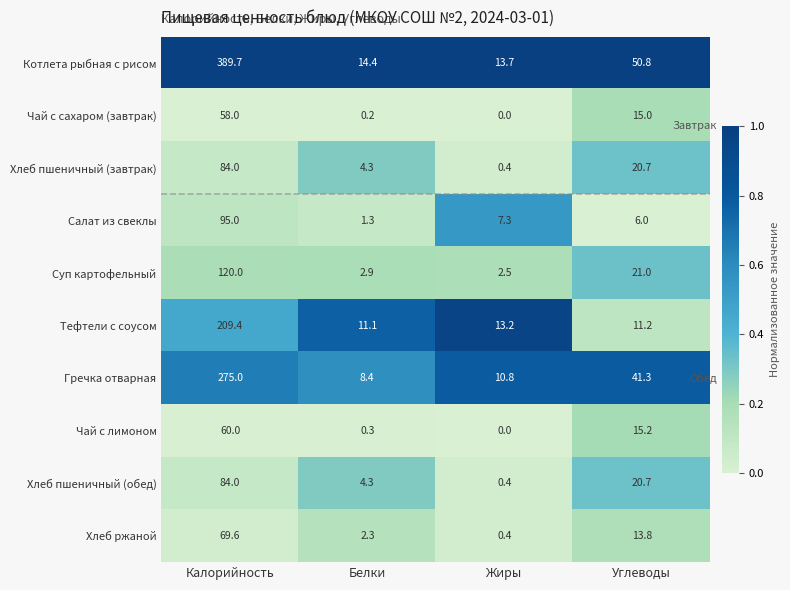

At which label is Чай с сахаром (завтрак) closest to 29?

Углеводы